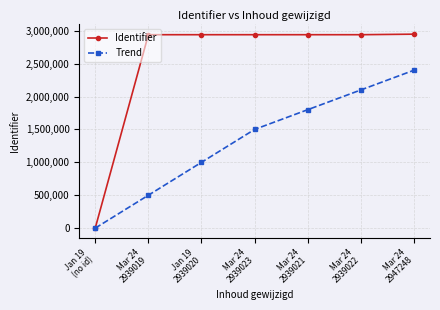

At which label is Identifier closest to 1473624?

Mar 24
2939019